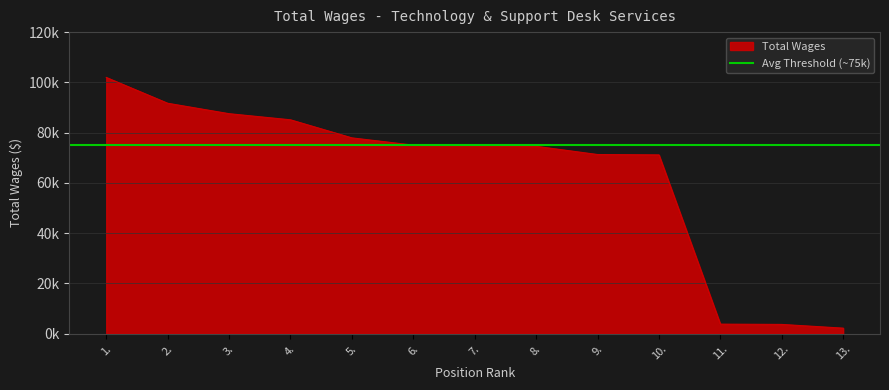

The chart shows a value of 3755 at 13.. True or false?

False